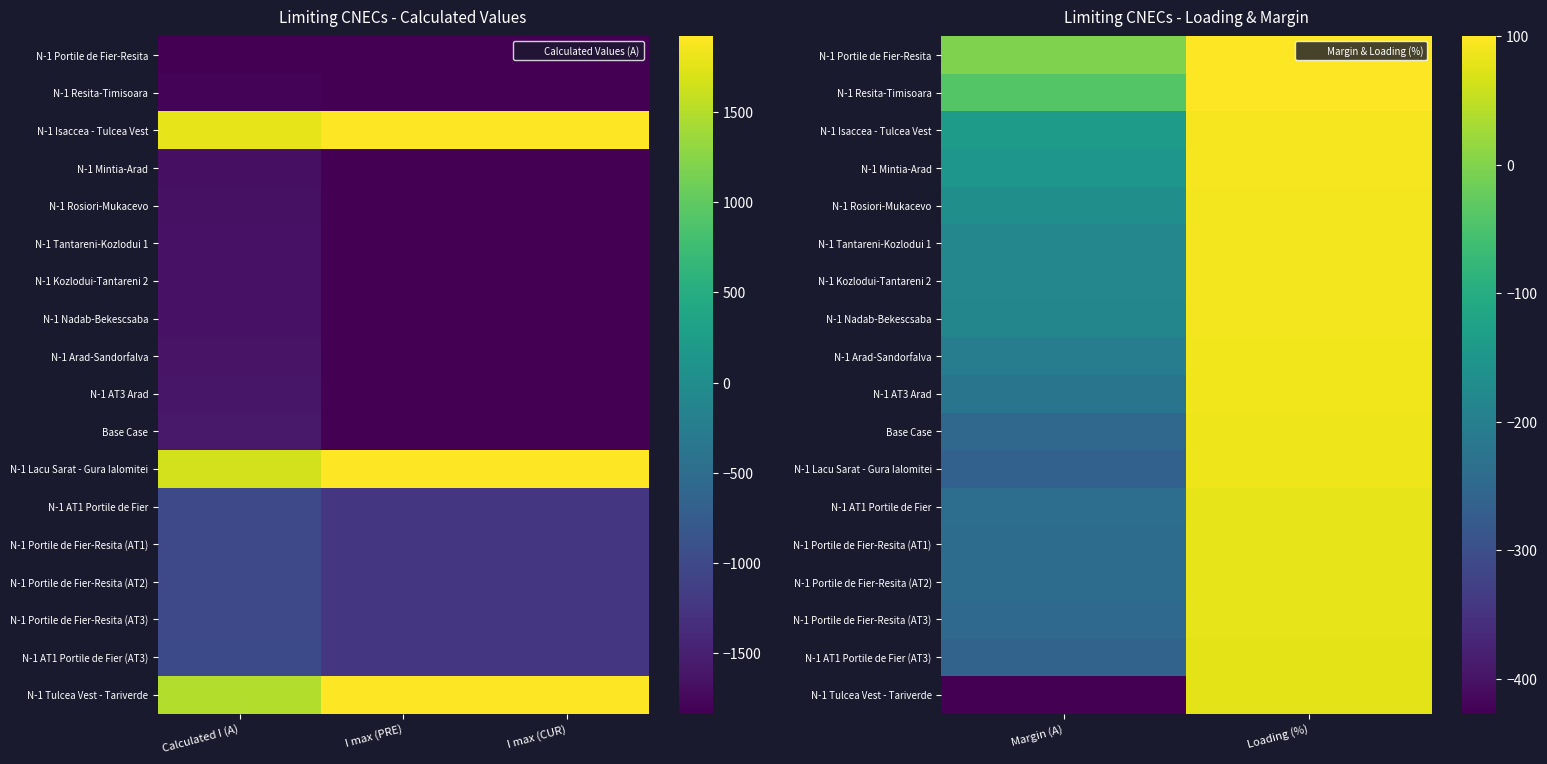

How many data points does each series have?

2